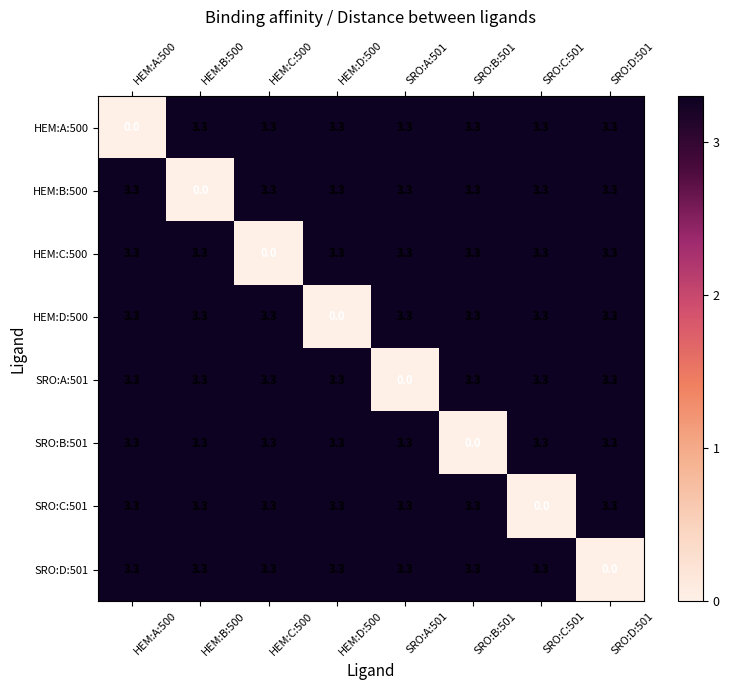

What is the difference between the second highest and minimum values in the SRO:C:501 series?

3.3